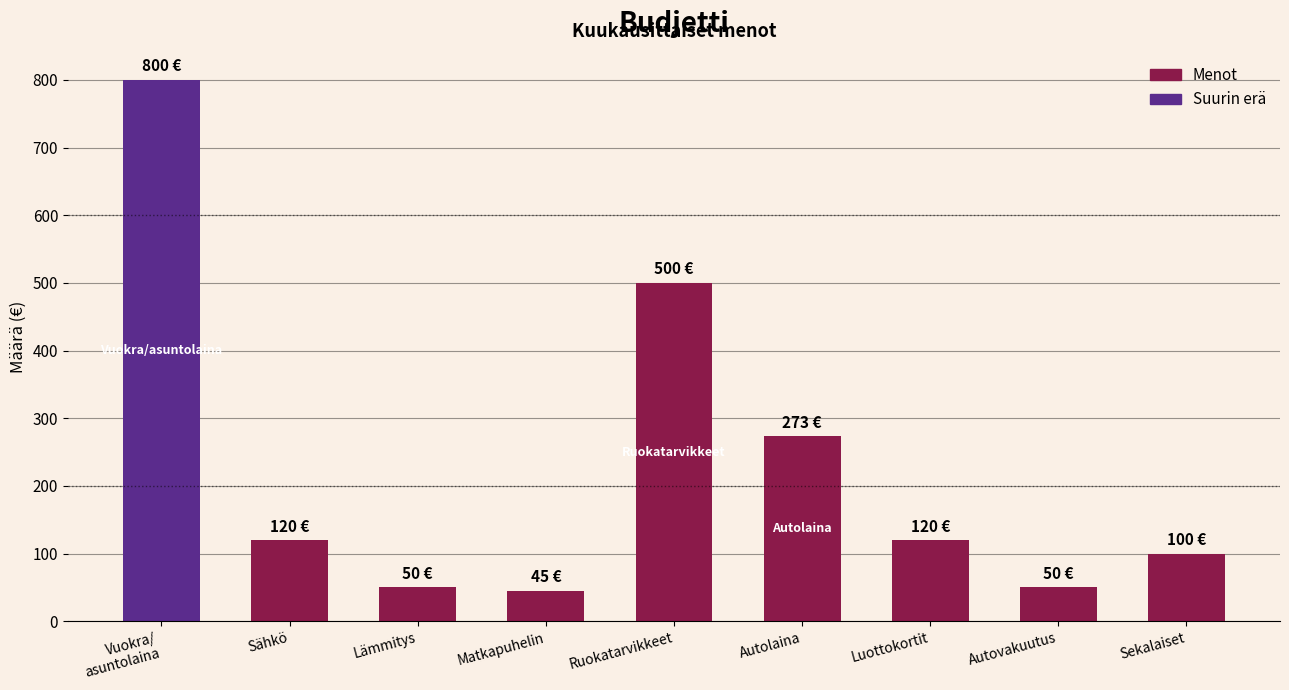

What is the difference between the values at Ruokatarvikkeet and Autolaina?

227